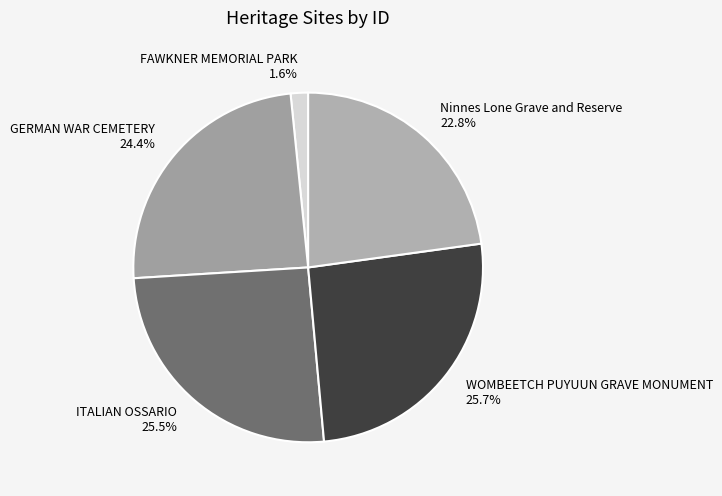

The WOMBEETCH PUYUUN GRAVE MONUMENT slice represents 40% of the pie. True or false?

False